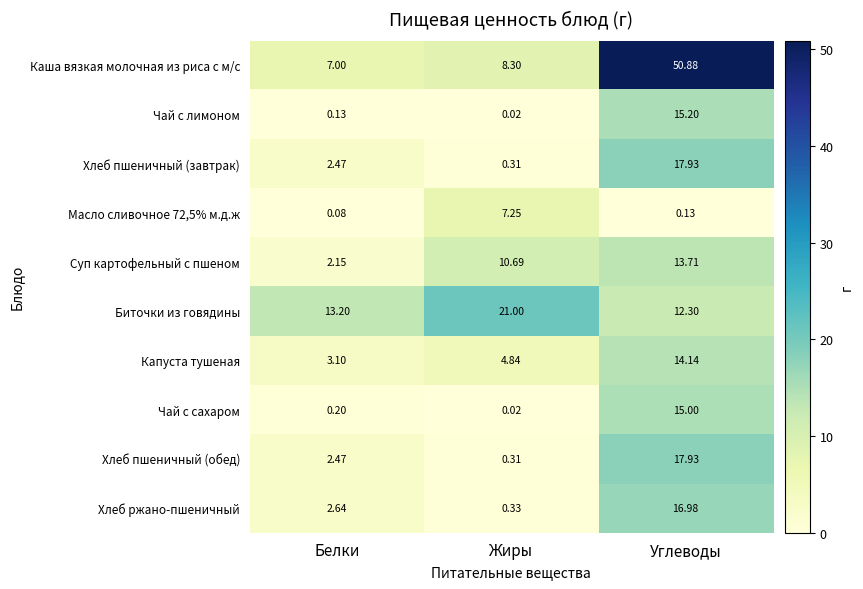

Where does the Капуста тушеная series first go above 4?

Жиры